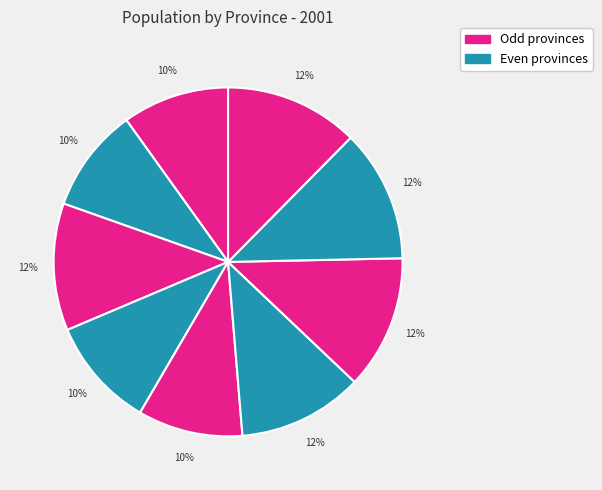

Rank the categories by value from highest to lowest.

Ravenna, Rimini, Forlì-Cesena, Reggio Emilia, Ferrara, Modena, Piacenza, Bologna, Parma